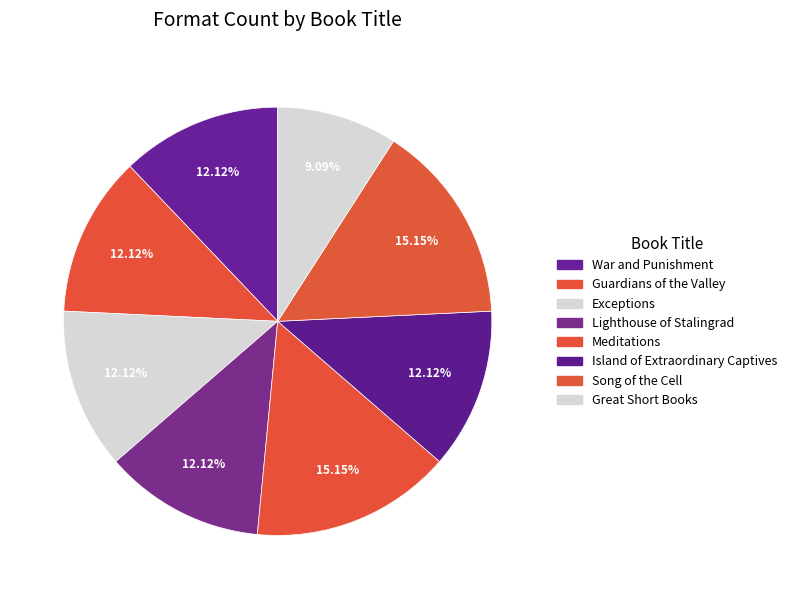

Count the number of slices in the pie.

8